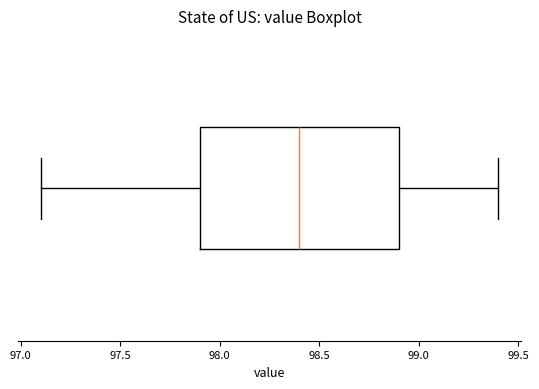

Transcribe this box plot: give where the median line is, the range the box spans, and where the two whiskers end, as read against the x-axis. The values are not printed on the chart, so give them approximately, as read against the axis.

median 98.4, box 97.9 to 98.9, whiskers 97.1 to 99.4